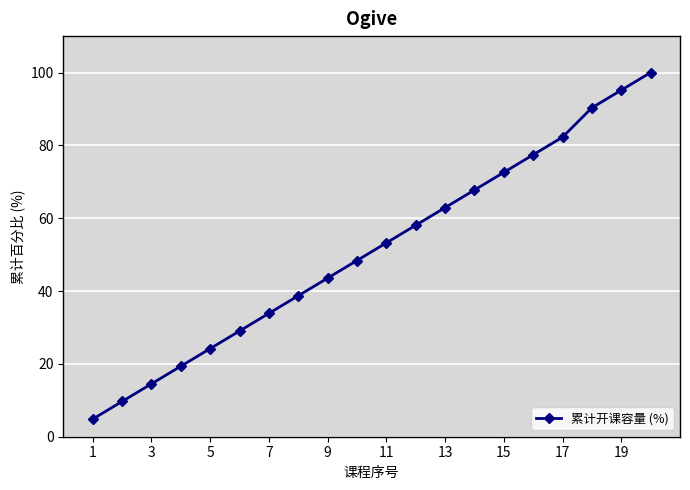

What is the minimum value shown in the chart?

4.8